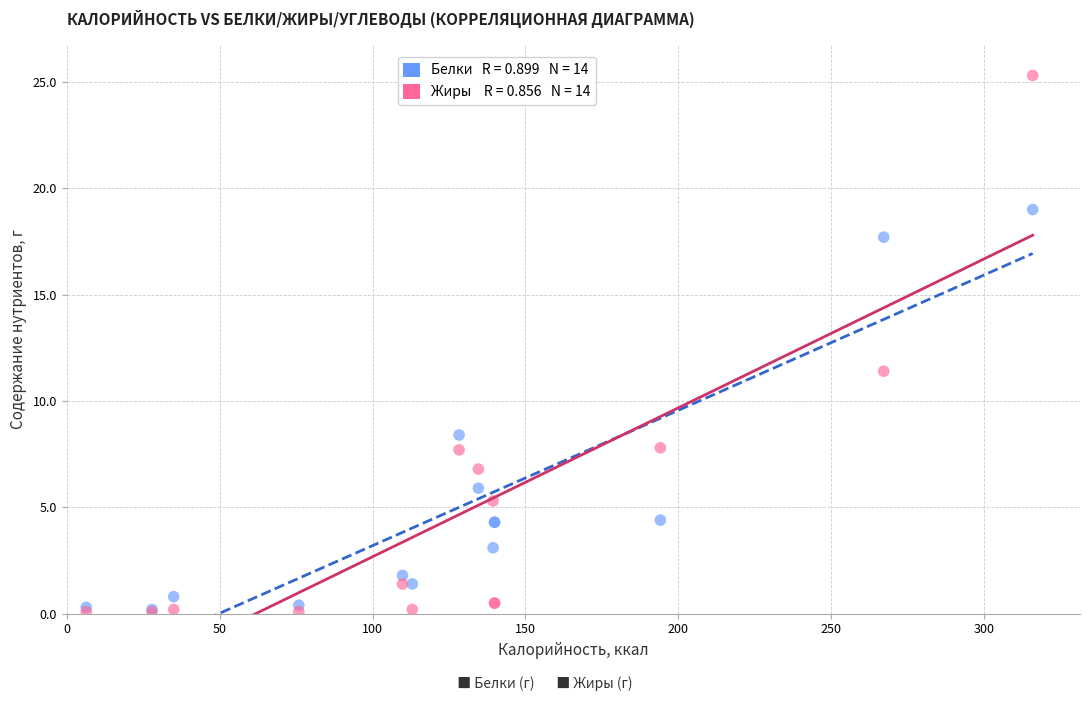

Across all series, what Y value is closest to 12?

11.4